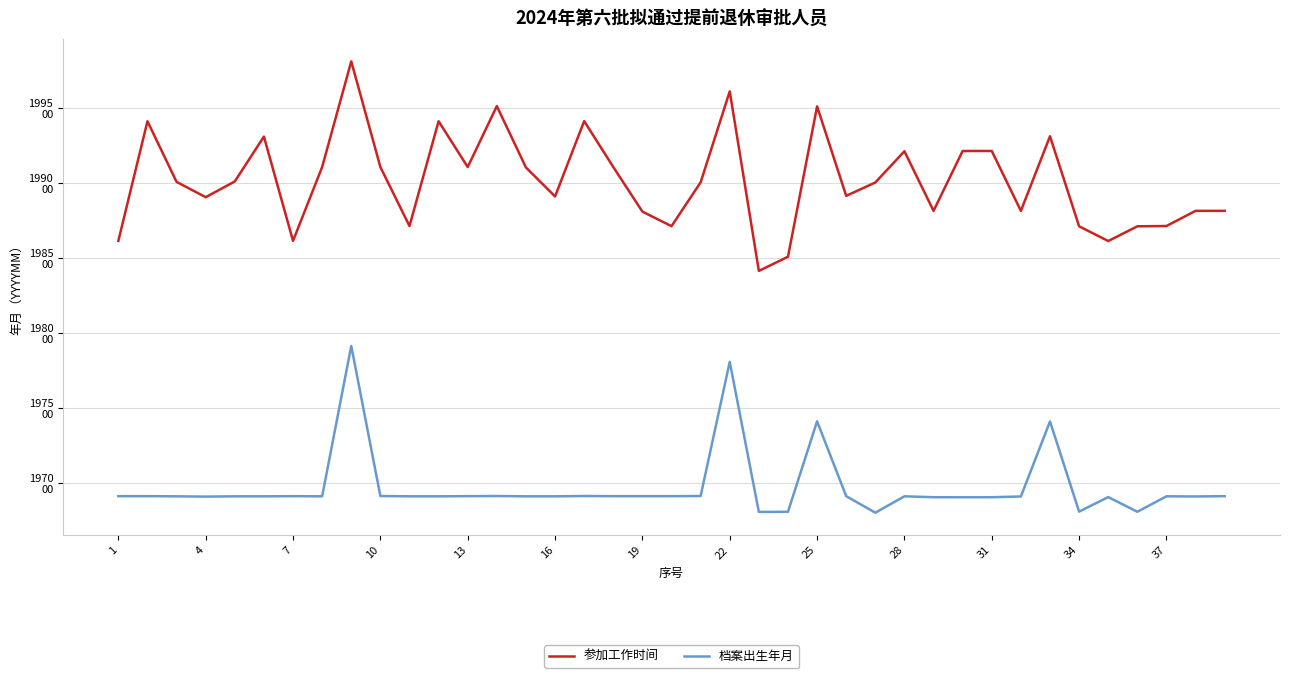

How many interior local peaks does the 参加工作时间 series have?

10